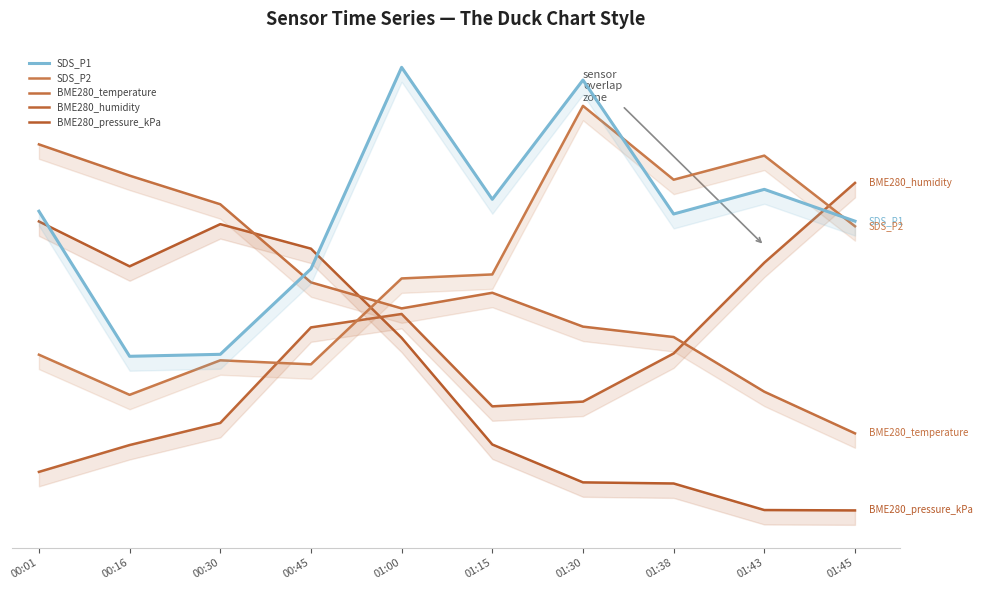

What is the average value of the SDS_P1 series?

0.6